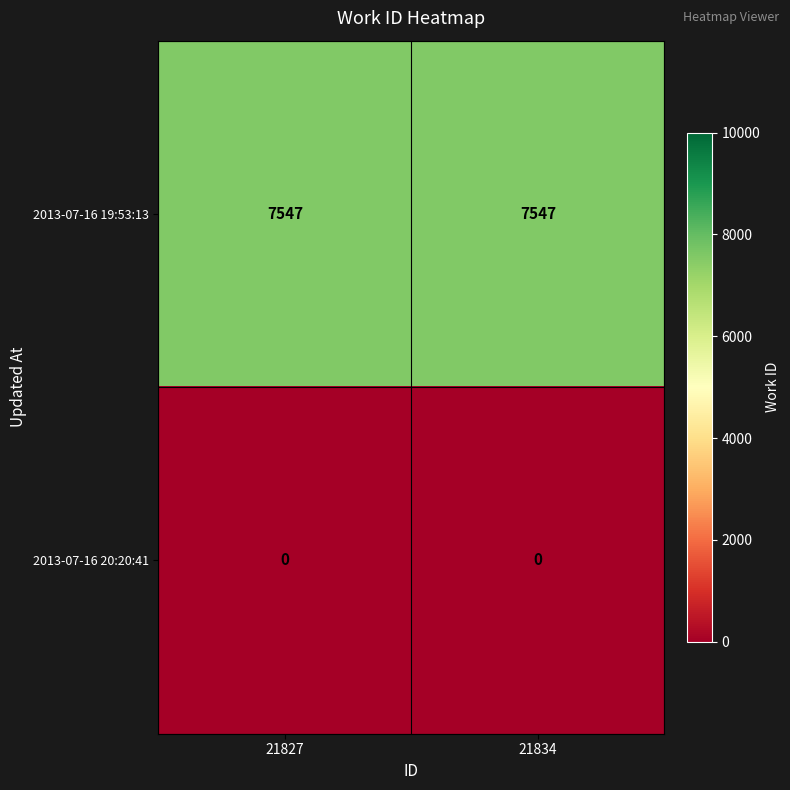

What is the highest value of the 2013-07-16 19:53:13 series?

7547